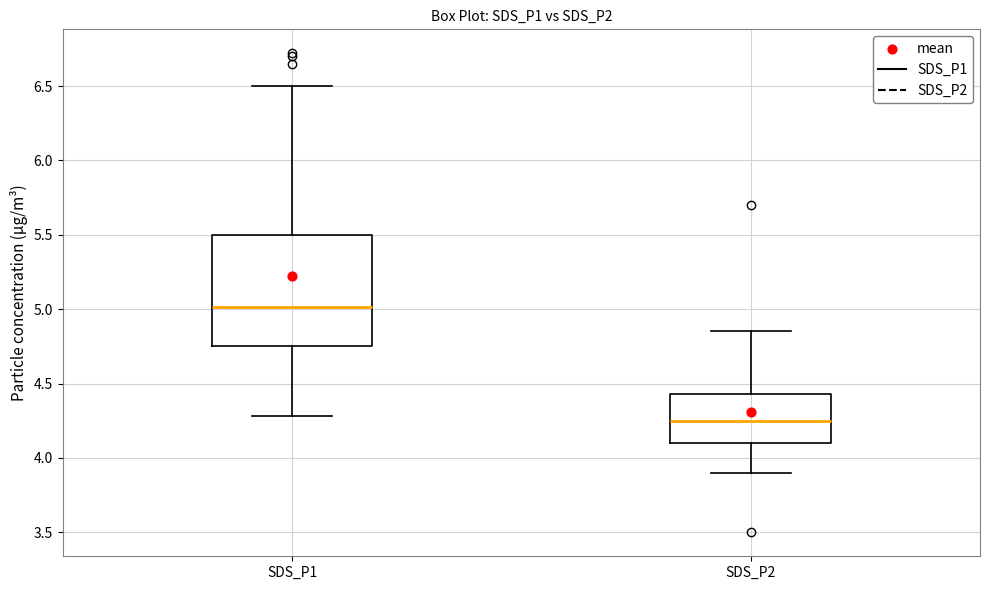

Reading left to right, transcribe this box plot: for each box, give where its median line is, the range the box spans, and where its two whiskers end, as read against the y-axis. The values are not printed on the chart, so give them approximately, as read against the axis.

SDS_P1: median 5.00, box 4.75 to 5.50, whiskers 4.30 to 6.50
SDS_P2: median 4.25, box 4.10 to 4.45, whiskers 3.90 to 4.85